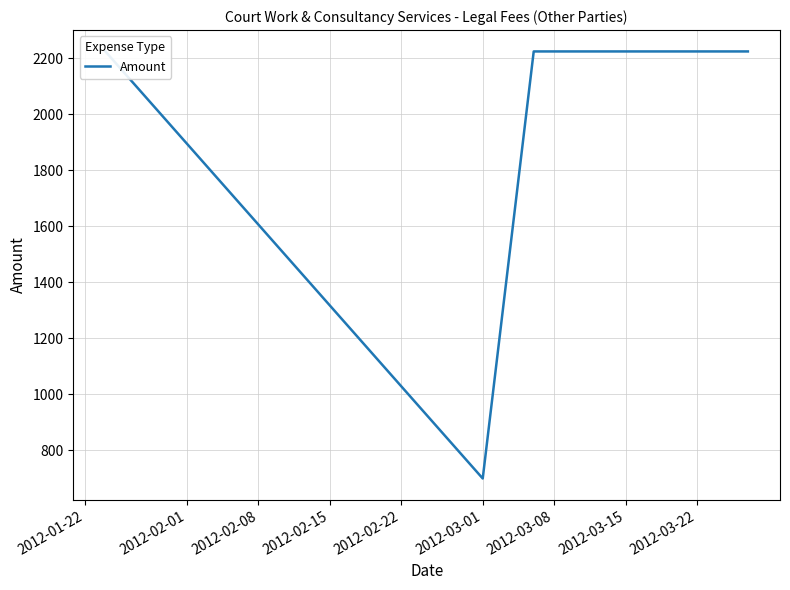

What is the label of the 5th point from the right?

2012-03-01